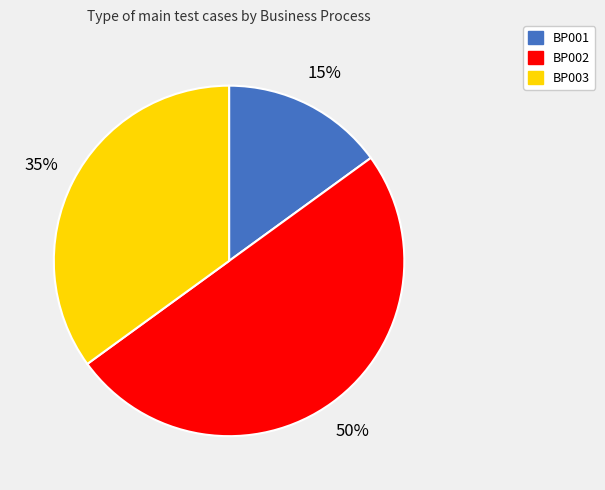

Is BP001 the majority of the pie?

No